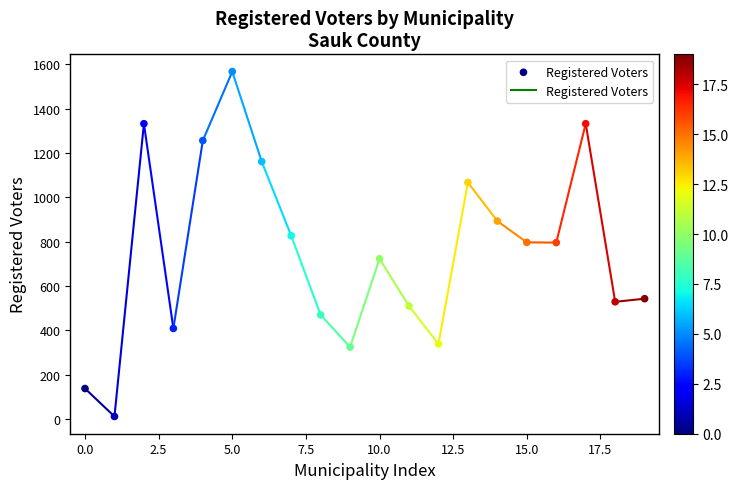

What is the range of Y values (max minus min)?

1555